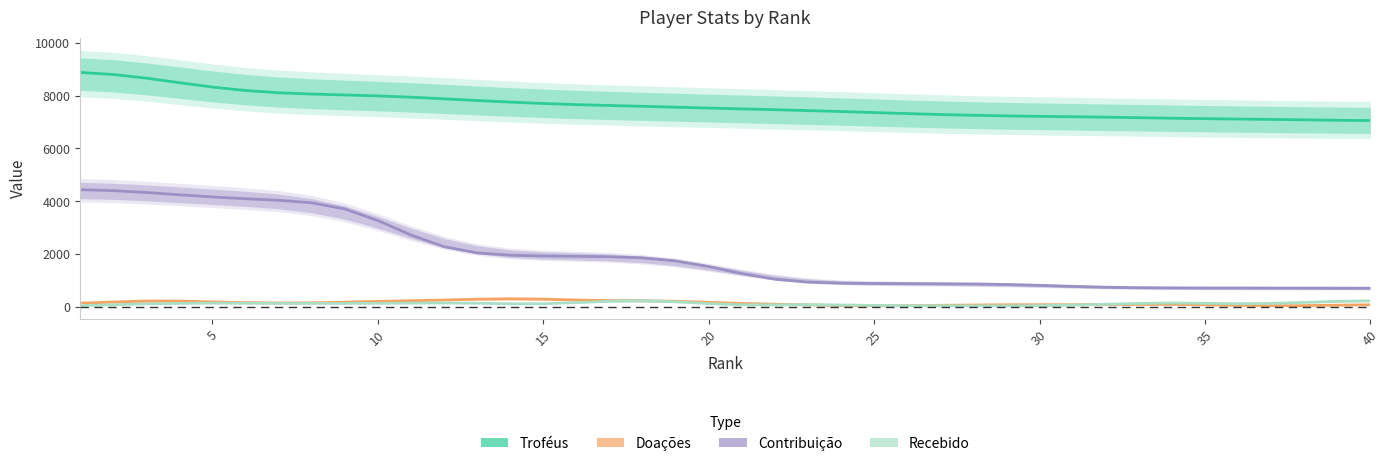

True or false: Contribuição has more than 0 points higher than both neighbors.

False